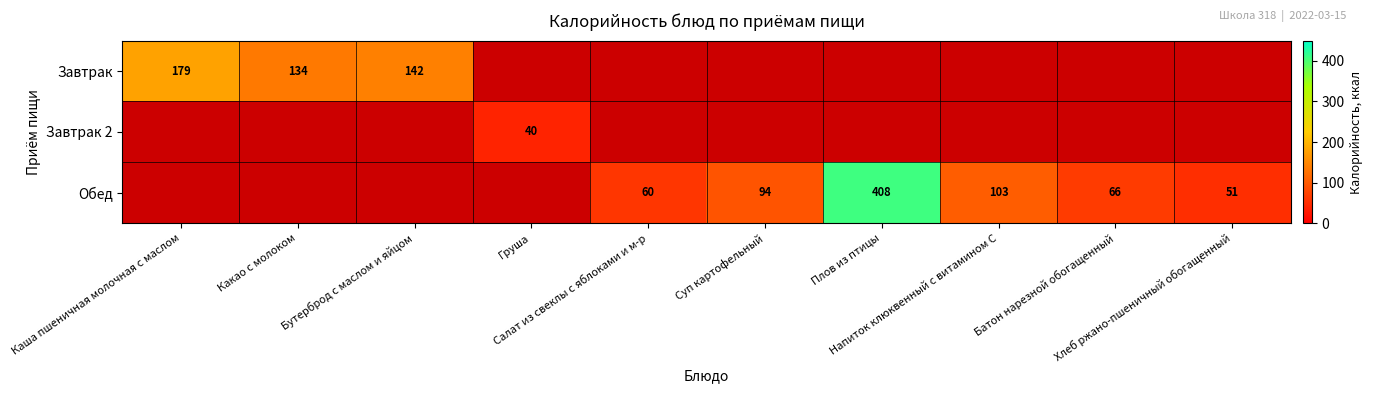

Which series has the widest spread of values?

Завтрак